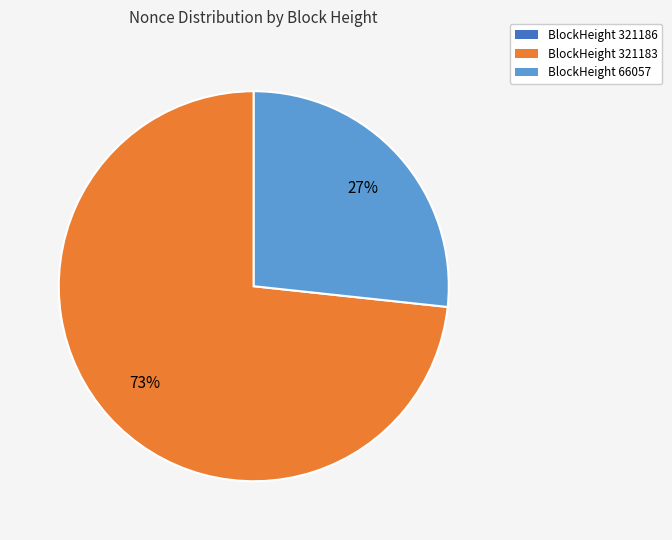

What is the ratio of the value at BlockHeight 66057 to the value at BlockHeight 321183?

0.4